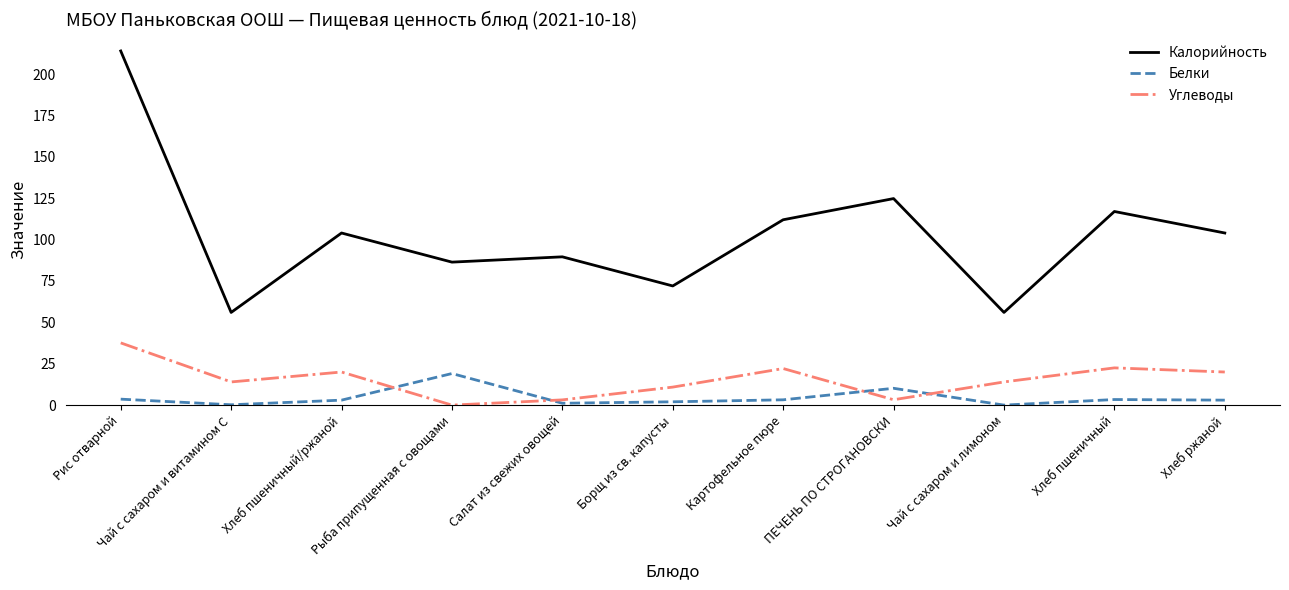

Where does the Белки series first go above 3?

Рис отварной